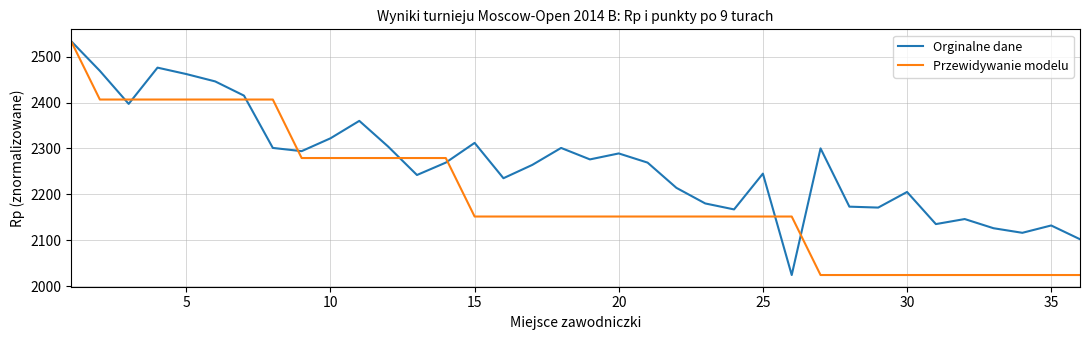

Rank the series by their average value, from highest to lowest.

Orginalne dane, Przewidywanie modelu